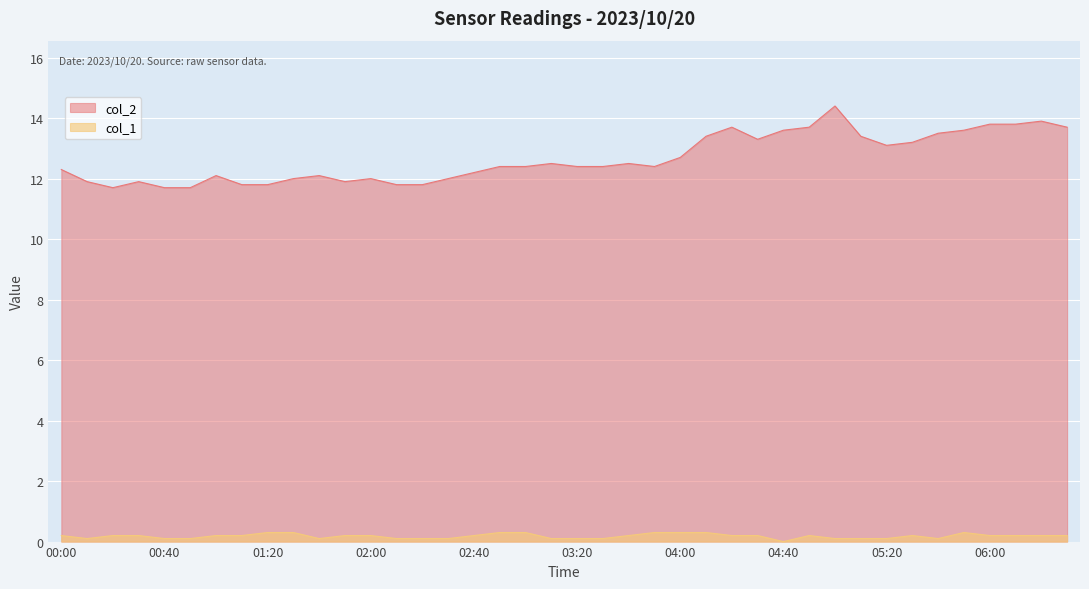

What value does the col_2 series have at 02:40?

12.2